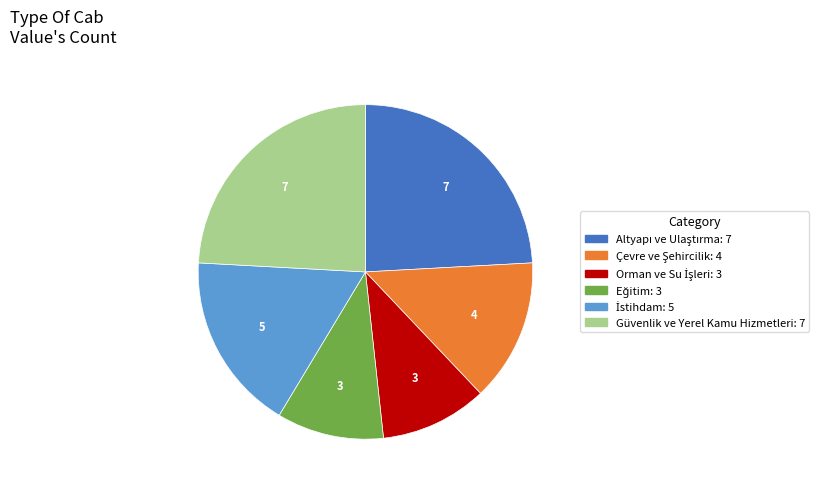

The Güvenlik ve Yerel Kamu Hizmetleri slice represents 24% of the pie. True or false?

True